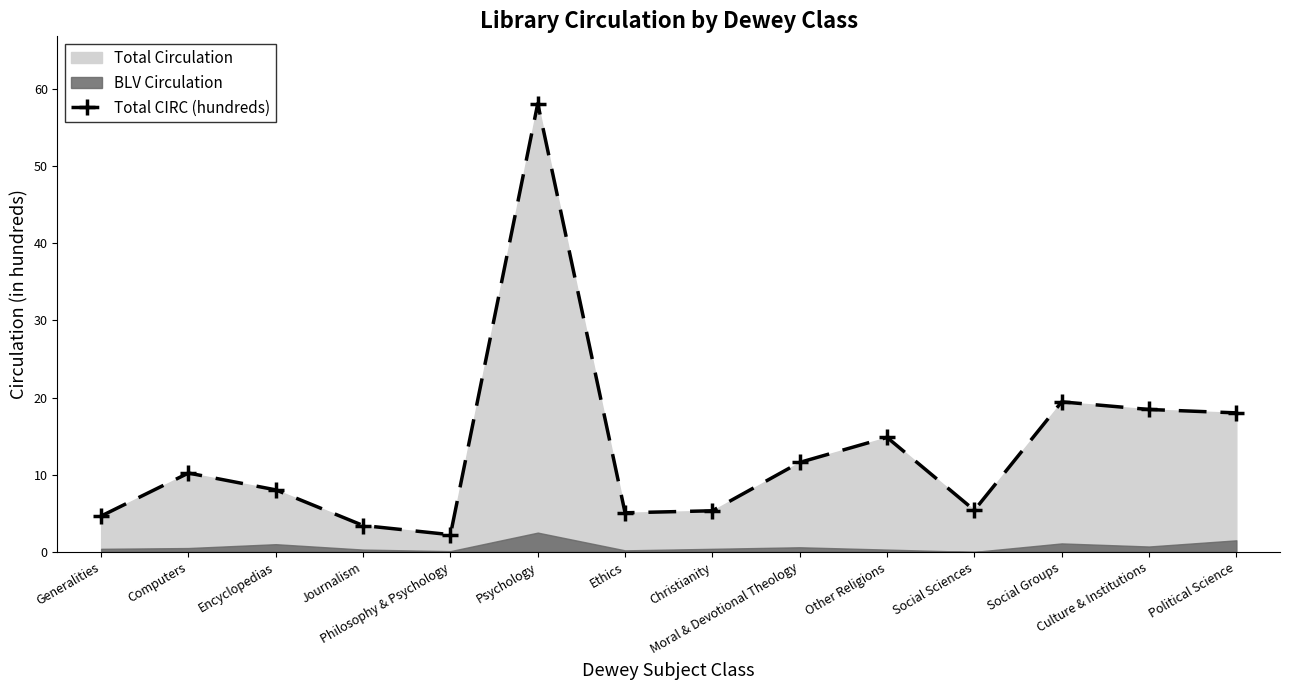

List the labels in order of value, smallest first.

Philosophy & Psychology, Journalism, Generalities, Ethics, Christianity, Social Sciences, Encyclopedias, Computers, Moral & Devotional Theology, Other Religions, Political Science, Culture & Institutions, Social Groups, Psychology